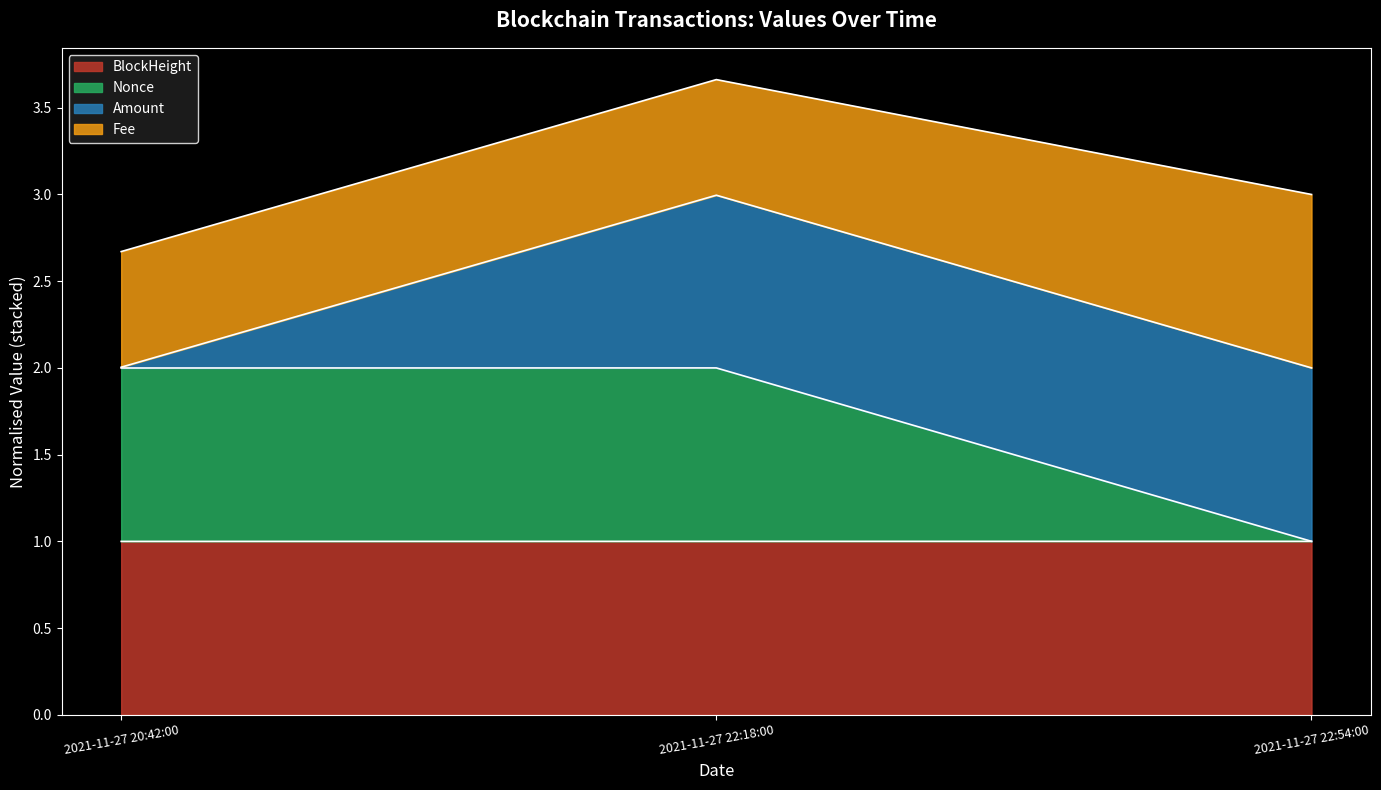

What is the highest value of the BlockHeight series?

1.0